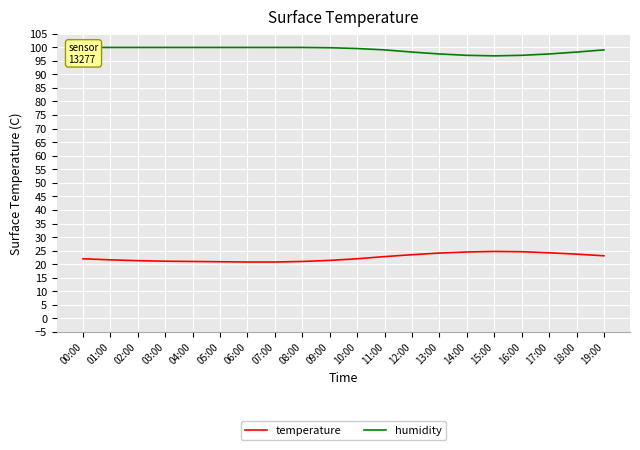

What is the minimum value for humidity?

96.8